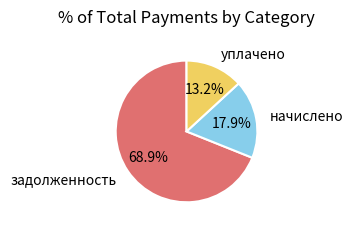

Is задолженность the majority of the pie?

Yes